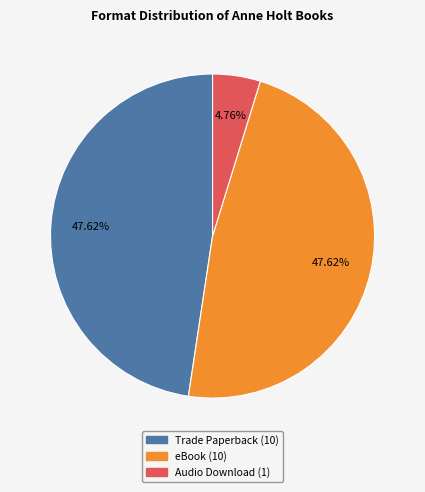

To the nearest percent, what portion does eBook represent?

48%